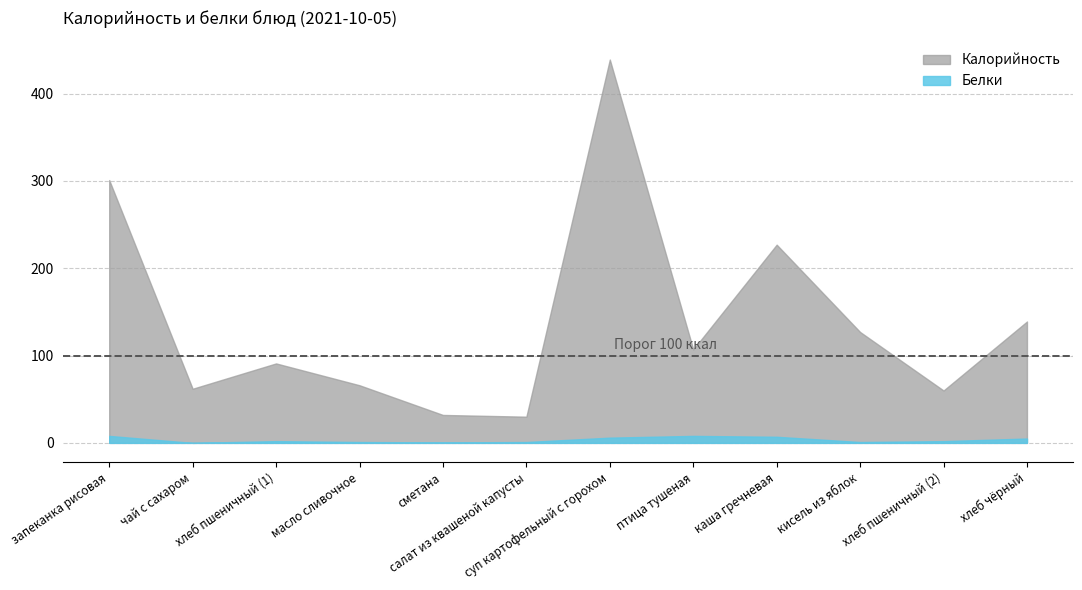

Where is Белки nearest to the value 4?

хлеб чёрный